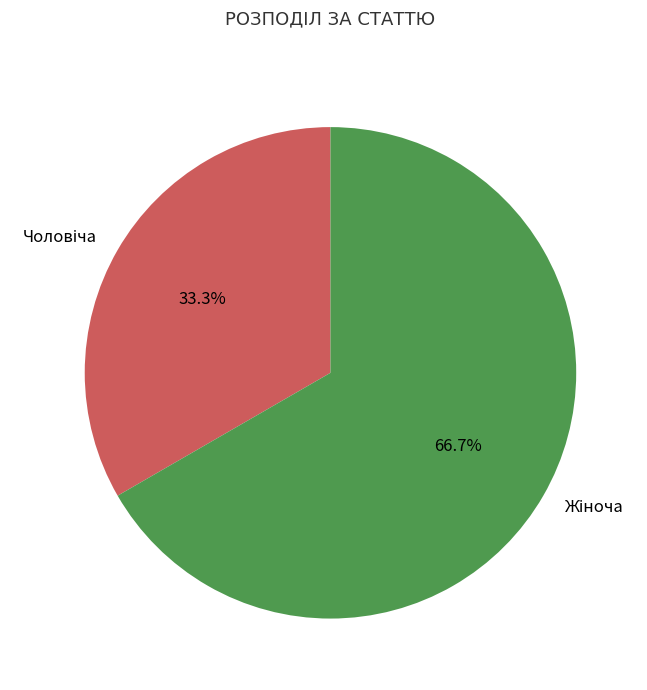

Is there a majority slice in this chart?

Yes